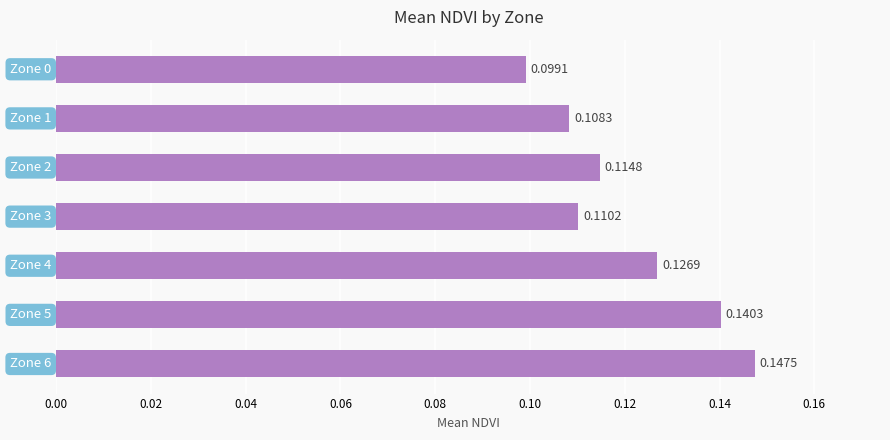

What is the average value?

0.1